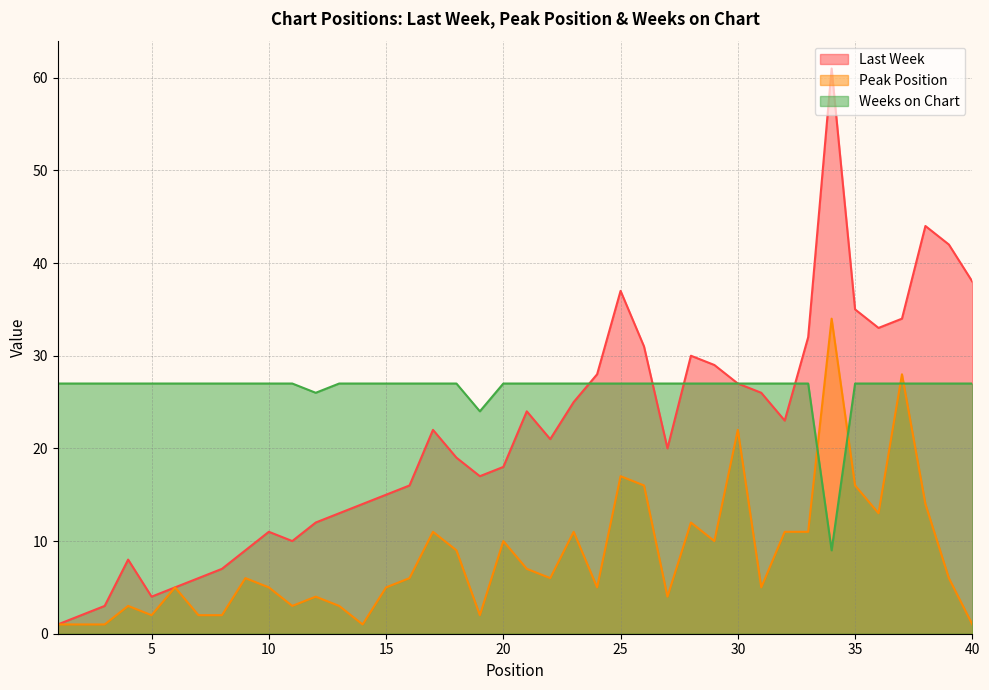

What is the difference between the maximum and minimum values in the Last Week series?

60